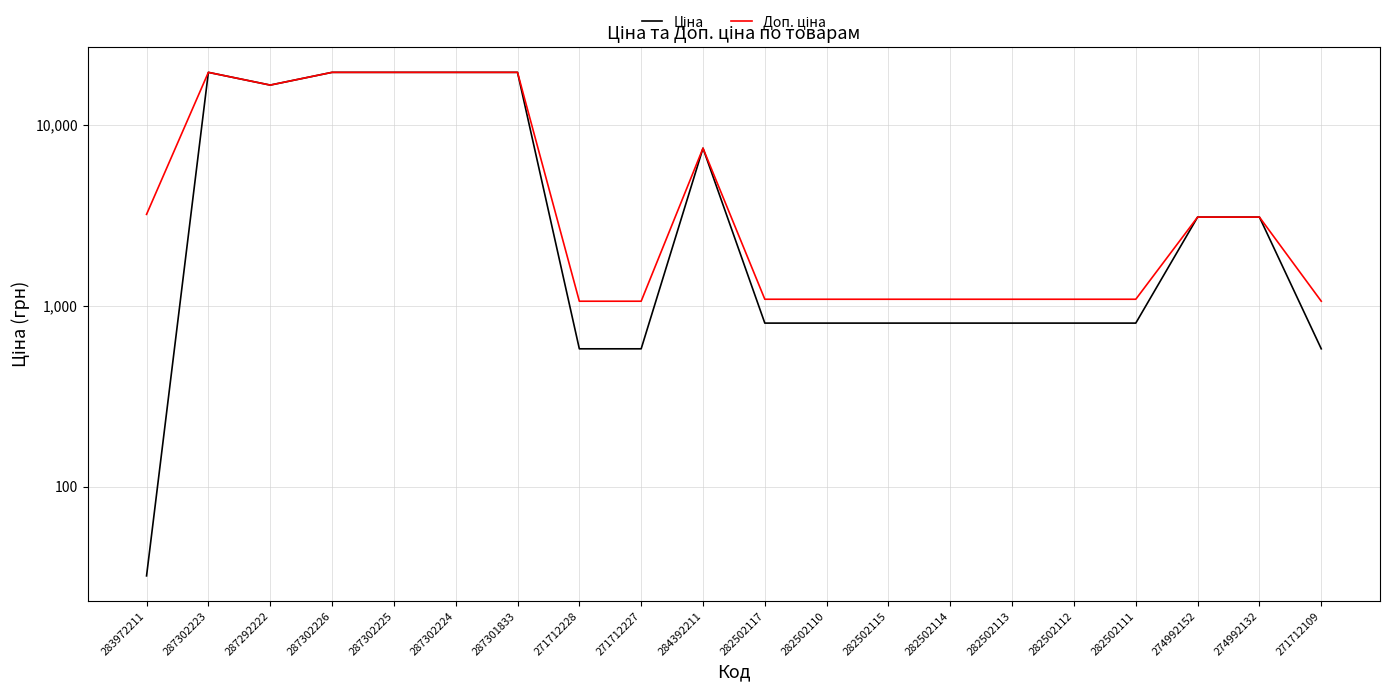

Is it true that Ціна equals 3094.7 at 274992132?

True